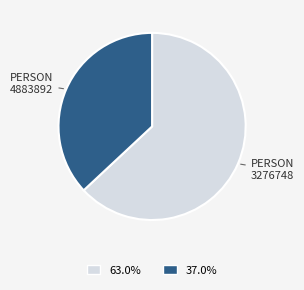

Does any single category account for the majority?

Yes